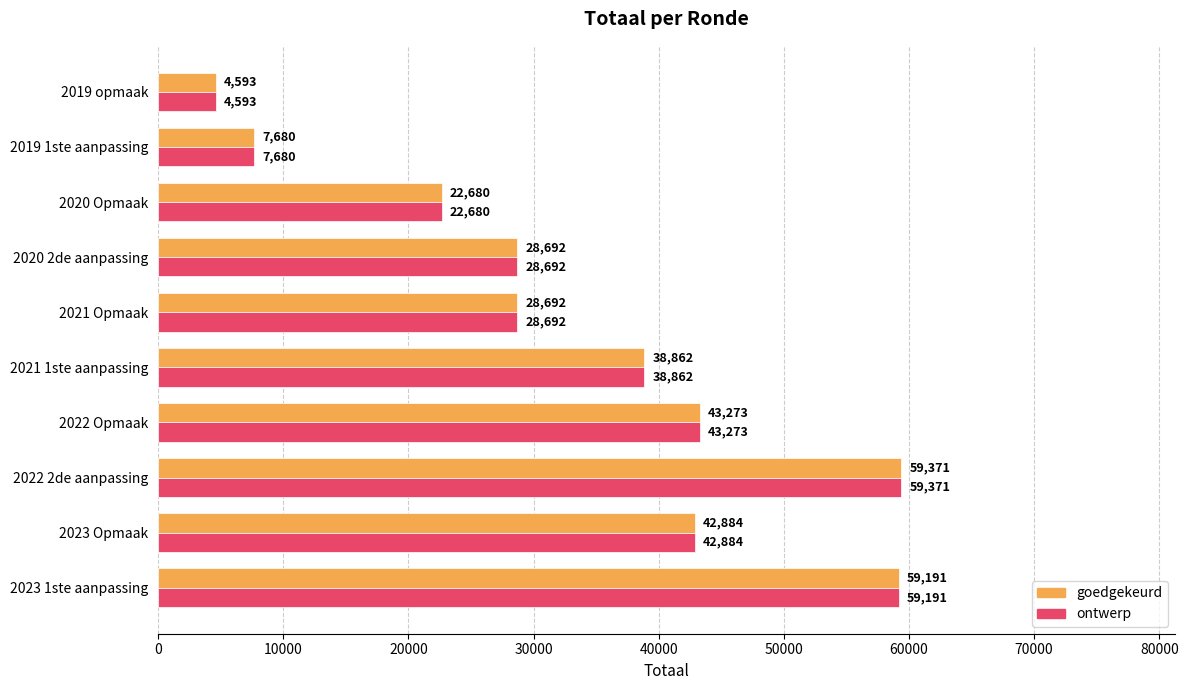

What is the maximum value for ontwerp?

59371